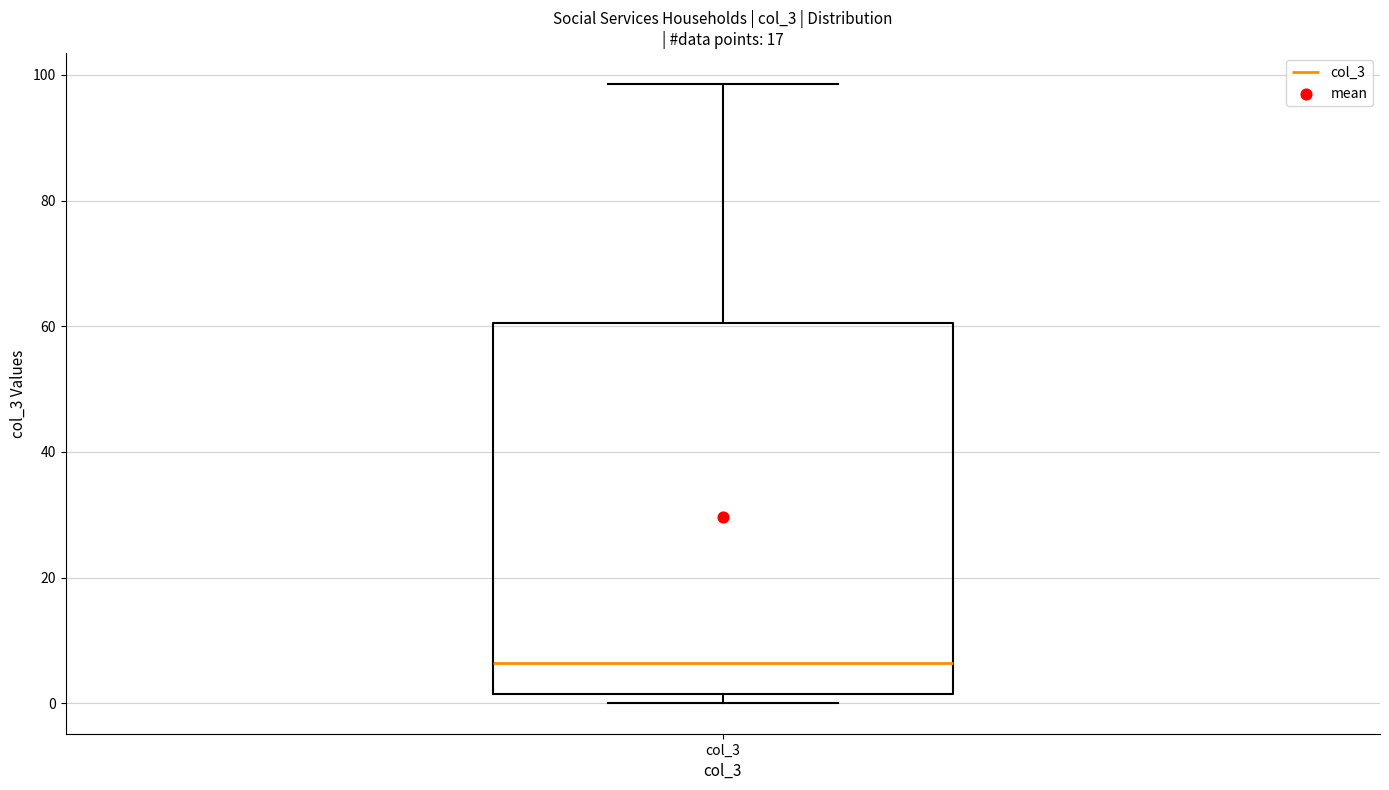

Where does the upper whisker of the box for col_3 end on the y-axis? The values are not printed on the chart, so give them approximately, as read against the axis.

98